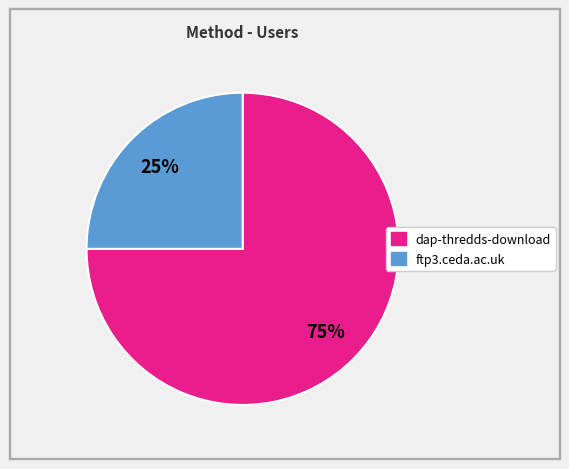

How many segments does this pie chart have?

2